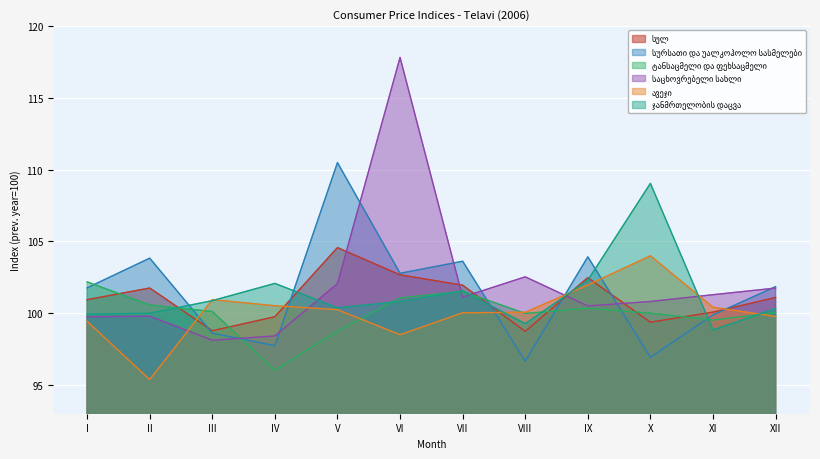

At III, list the series in order from largest to smallest.

ავეჯი, ჯანმრთელობის დაცვა, ტანსაცმელი და ფეხსაცმელი, სულ, სურსათი და უალკოჰოლო სასმელები, საცხოვრებელი სახლი